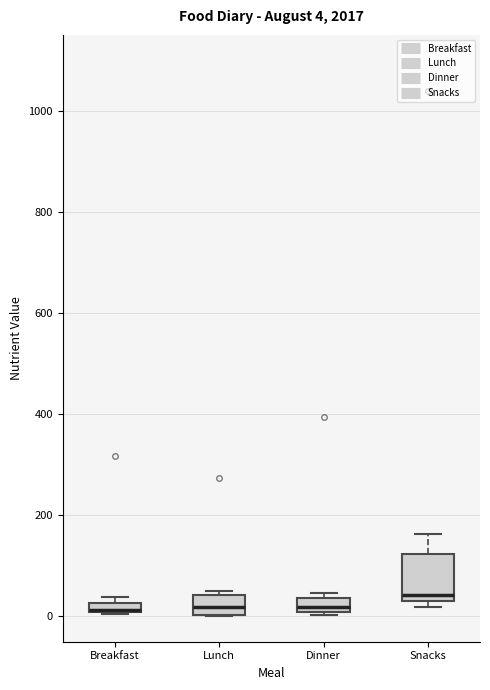

Which box is the tallest, from its lower edge to its upper edge?

Snacks